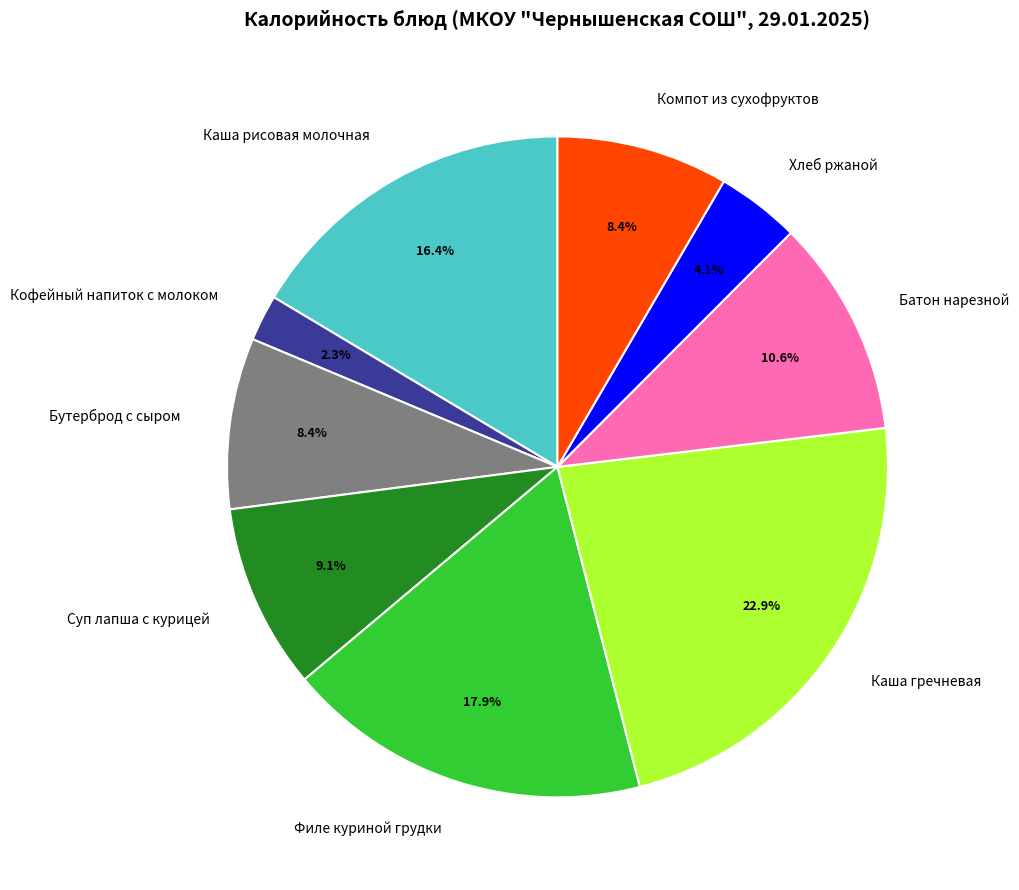

Which slice is the largest?

Каша гречневая